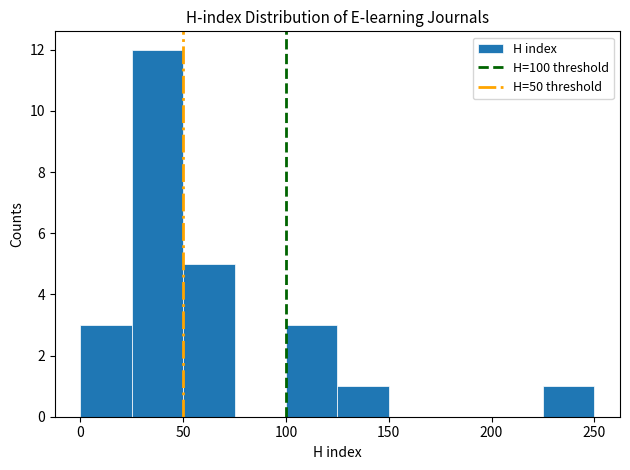

Reading left to right, list every bar in this chart as the range it spans on the x-axis followed by its height. The values are not printed on the chart, so give them approximately, as read against the axis.

0 to 25: 3
25 to 50: 12
50 to 75: 5
75 to 100: 0
100 to 125: 3
125 to 150: 1
150 to 175: 0
175 to 200: 0
200 to 225: 0
225 to 250: 1